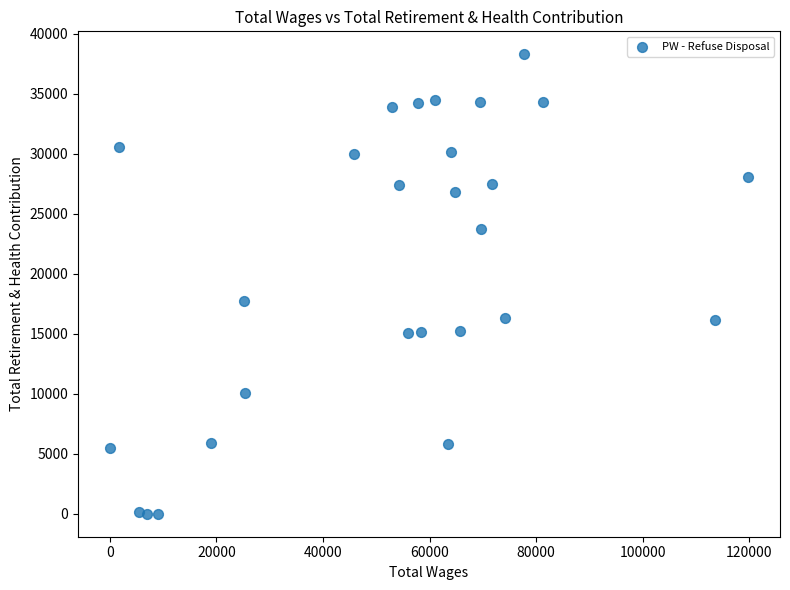

What is the range of X values (max minus min)?

119772